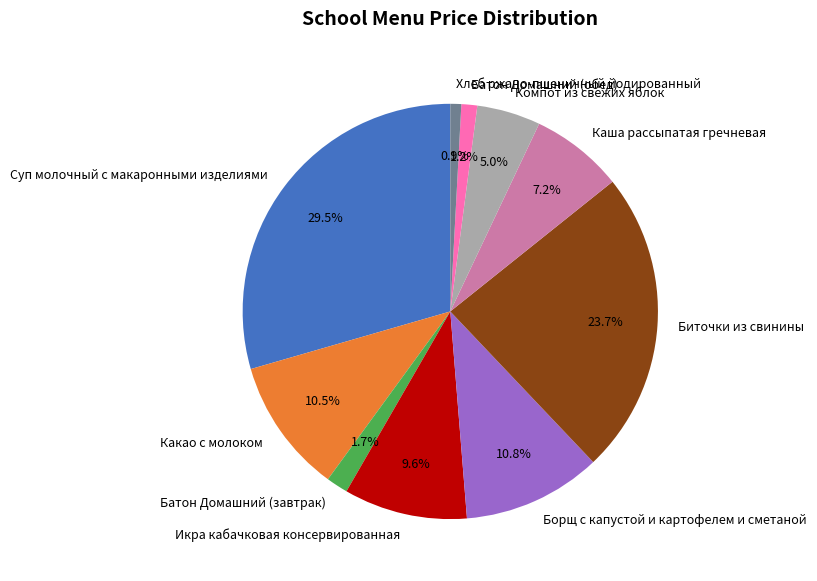

Does Биточки из свинины account for over 50% of the chart?

No